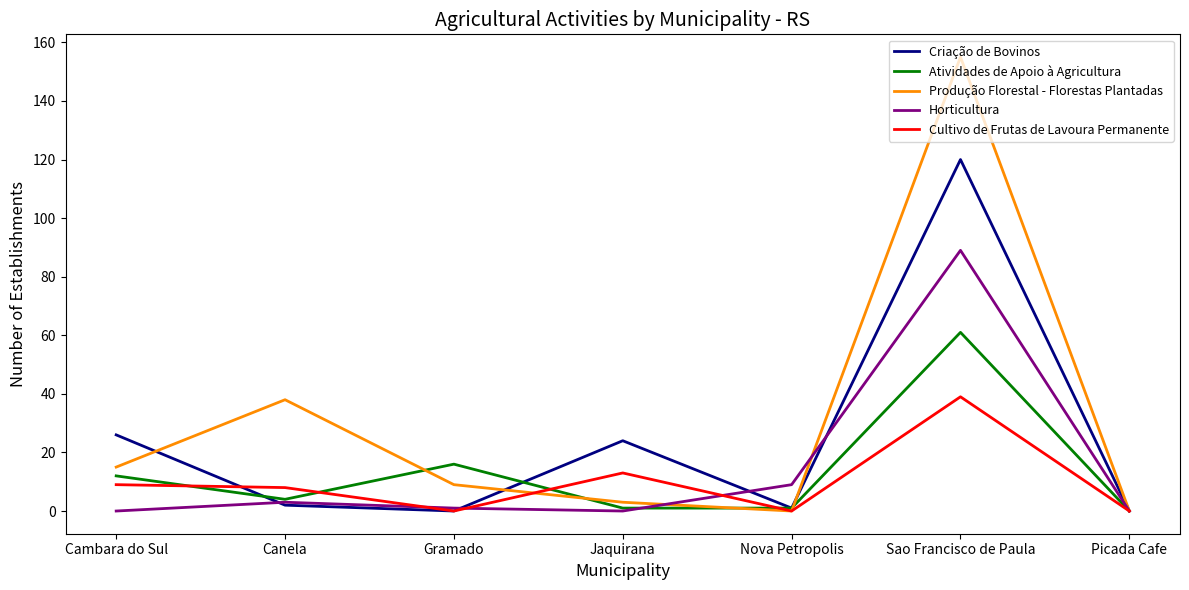

At which label is Atividades de Apoio à Agricultura closest to 30?

Gramado